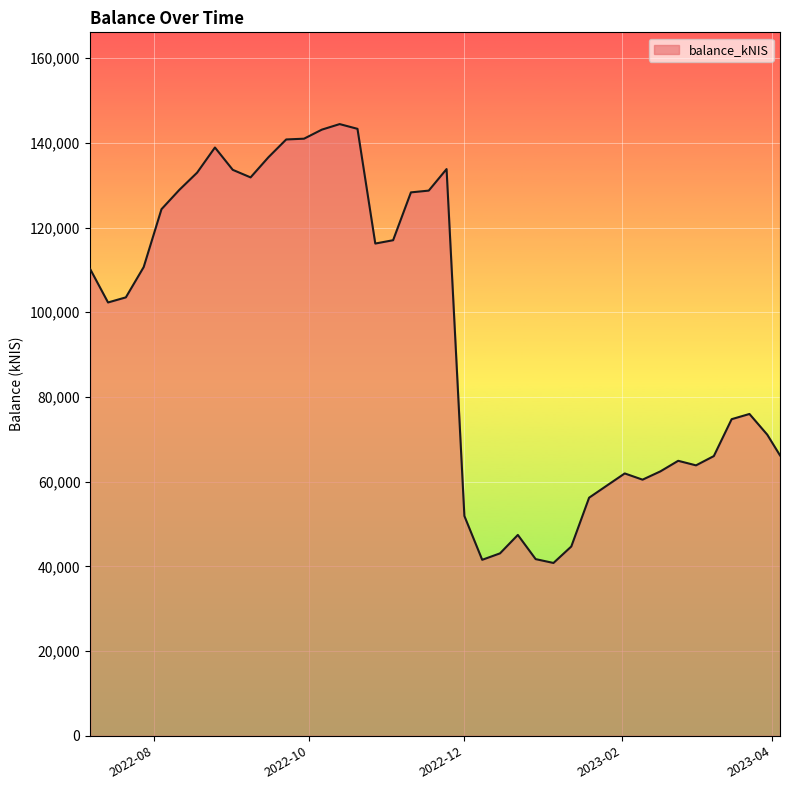

What is the maximum value shown in the chart?

144433.3